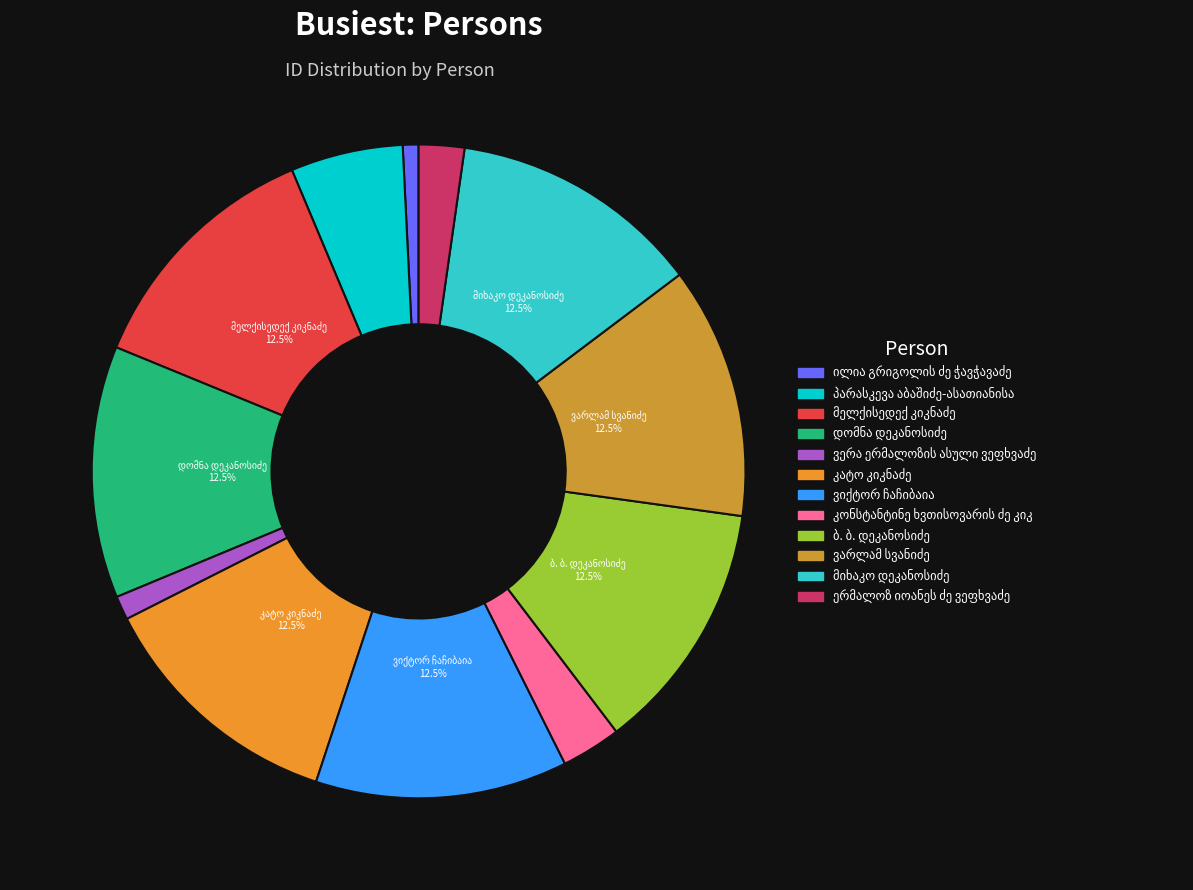

To the nearest percent, what is the difference between the ილია გრიგოლის ძე ჭავჭავაძე and დომნა დეკანოსიძე slice percentages?

12%